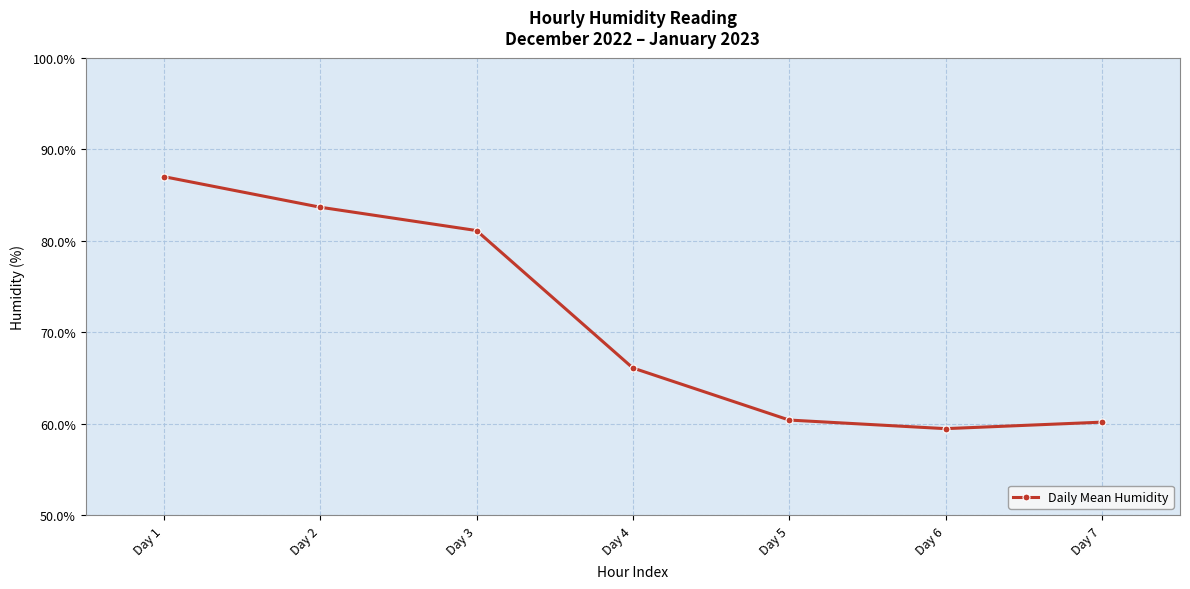

What is the value of the 5th point from the left?

60.4